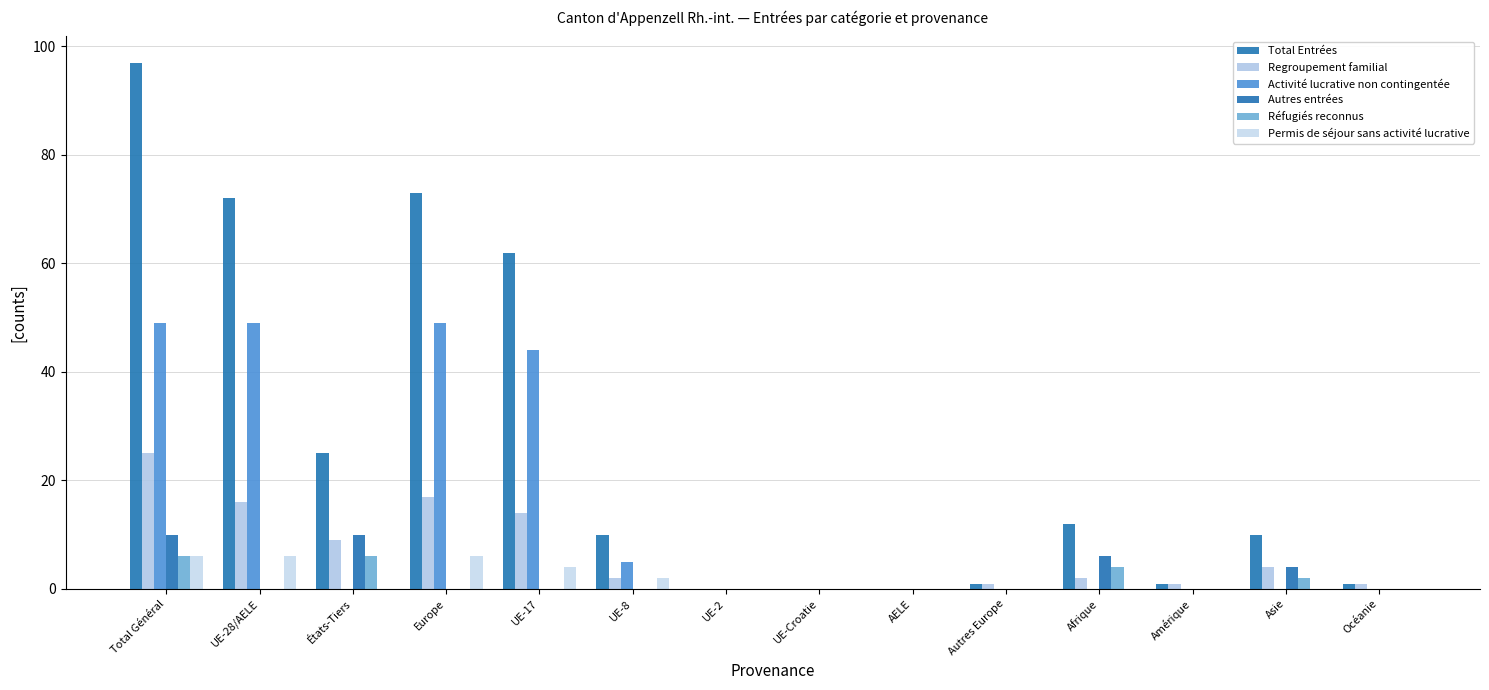

Reading right to left, extract all data points from this chart.

Total Entrées: 1	10	1	12	1	0	0	0	10	62	73	25	72	97
Regroupement familial: 1	4	1	2	1	0	0	0	2	14	17	9	16	25
Activité lucrative non contingentée: 0	0	0	0	0	0	0	0	5	44	49	0	49	49
Autres entrées: 0	4	0	6	0	0	0	0	0	0	0	10	0	10
Réfugiés reconnus: 0	2	0	4	0	0	0	0	0	0	0	6	0	6
Permis de séjour sans activité lucrative: 0	0	0	0	0	0	0	0	2	4	6	0	6	6